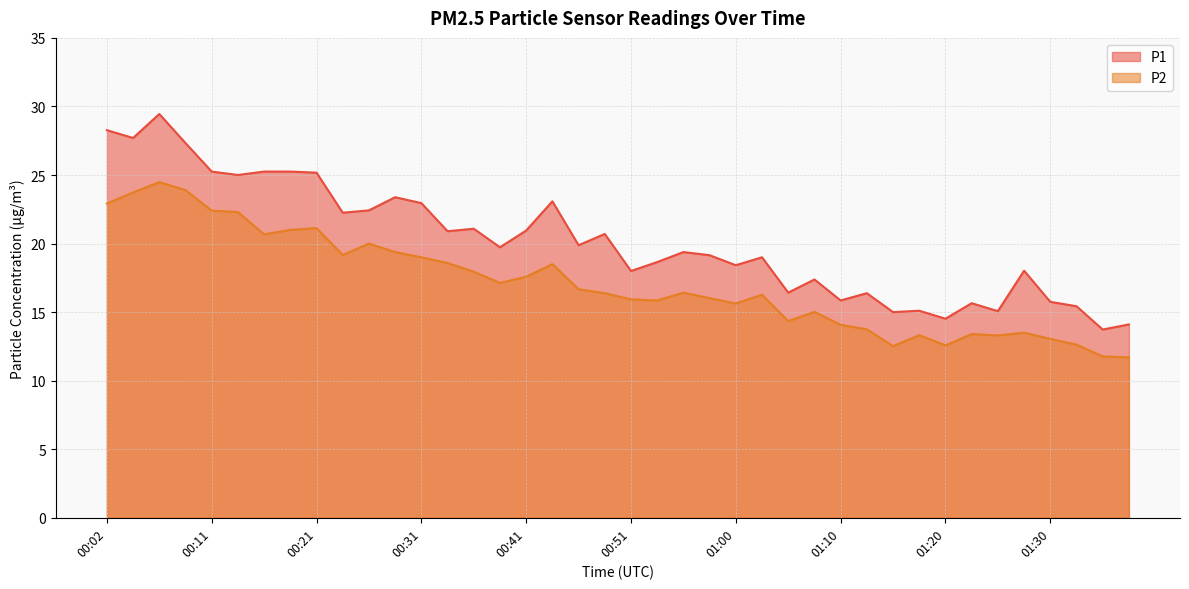

What is the difference between the P2 values at 01:25 and 00:11?

9.1